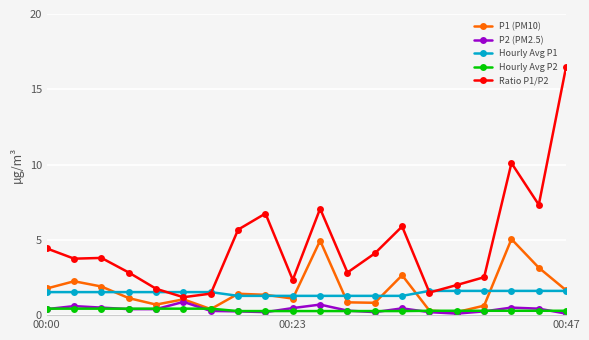

Which series has the widest spread of values?

Ratio P1/P2